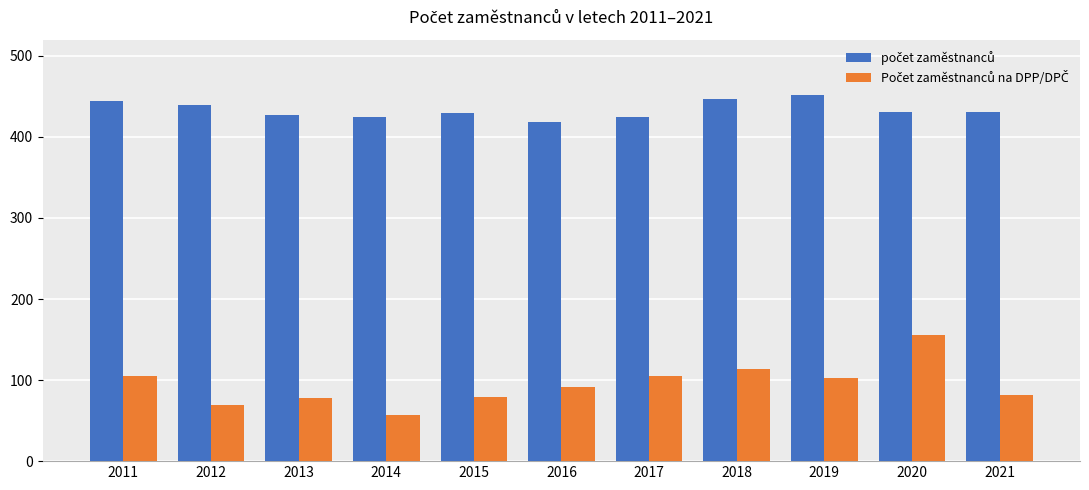

At which category does the chart reach its minimum across all series?

2014